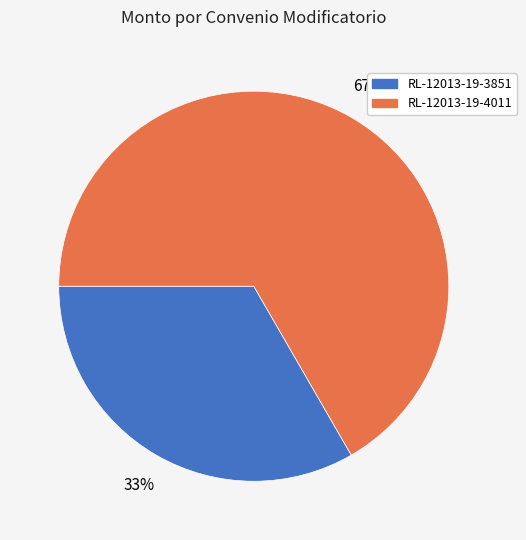

Count the number of slices in the pie.

2